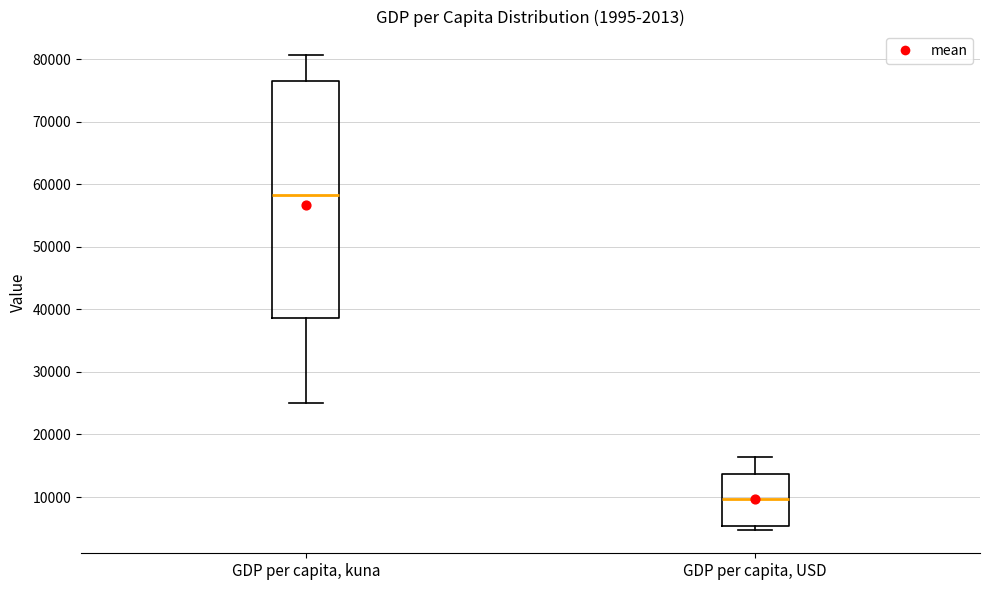

Which box's median line is the highest?

GDP per capita, kuna